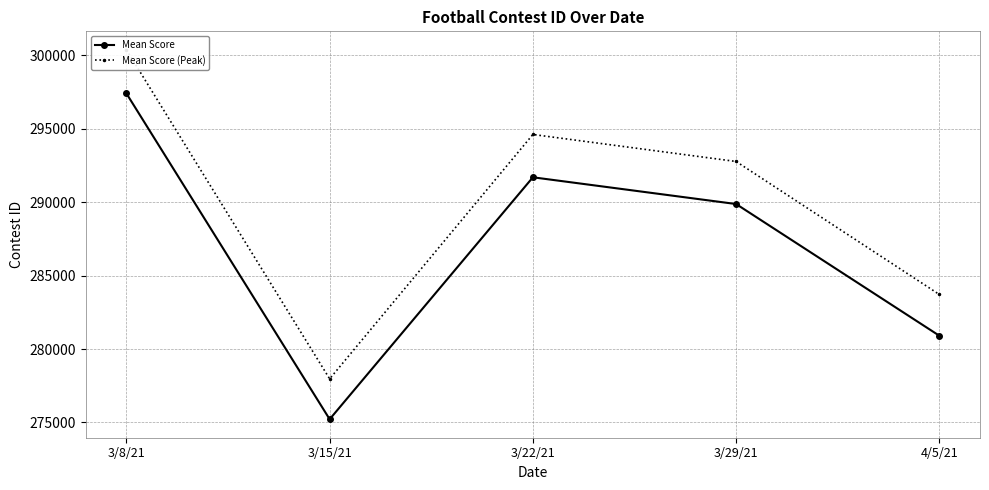

Which series has the widest spread of values?

Mean Score (Peak)